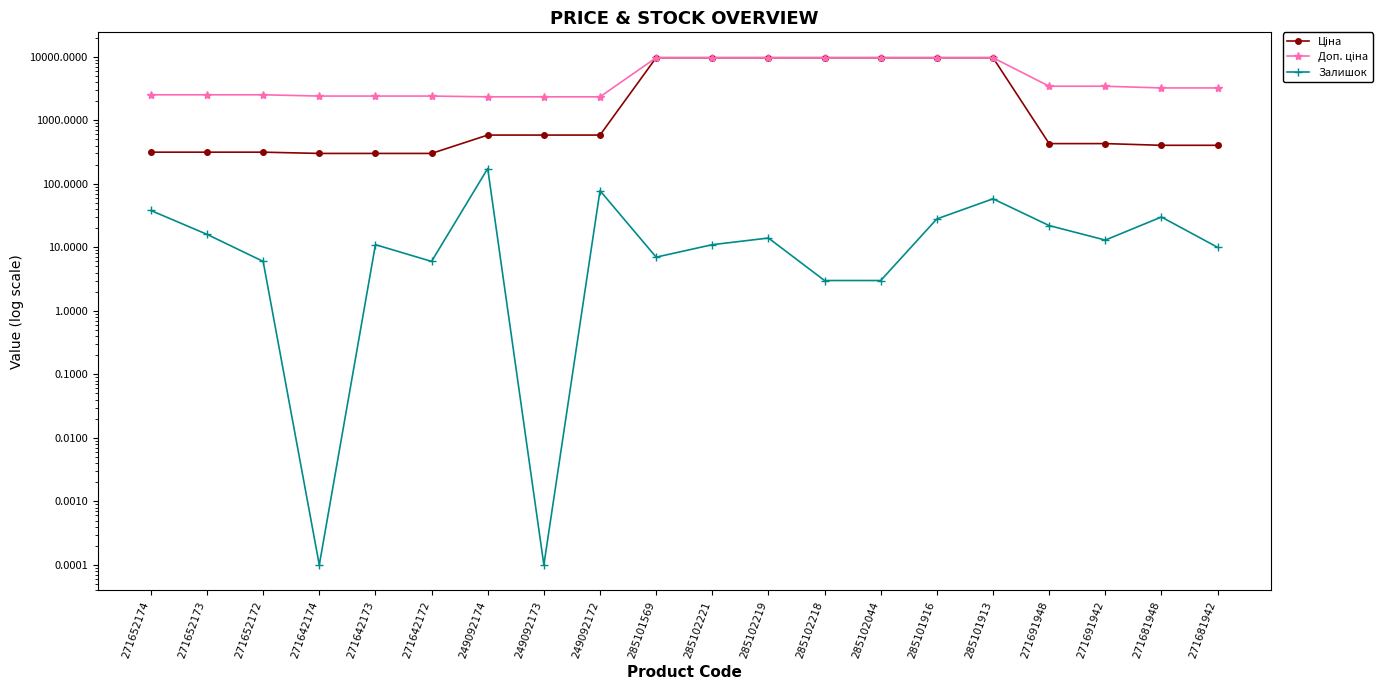

What is the sum of all Доп. ціна values?

102766.7